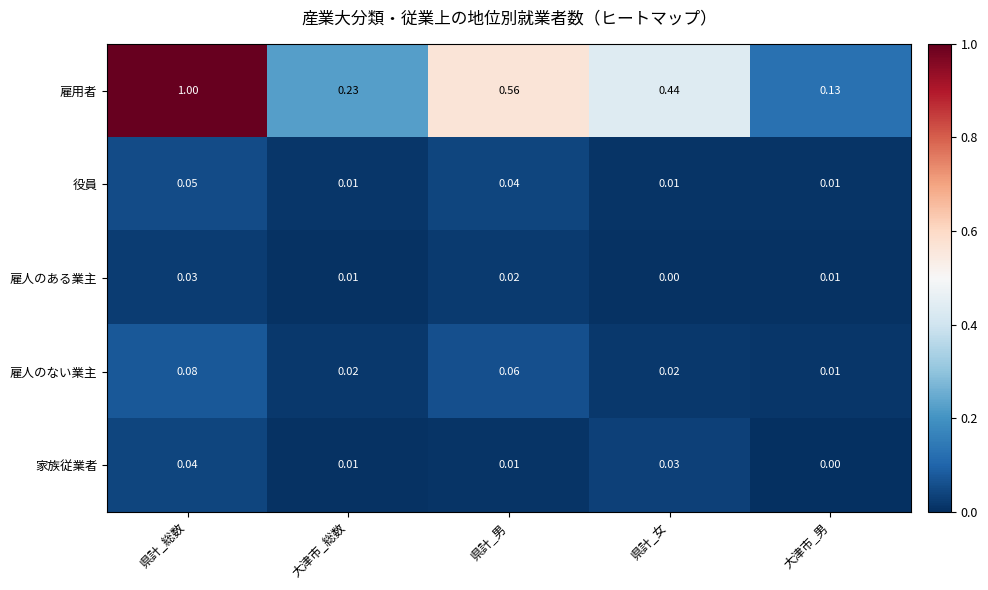

Rank the series by their maximum value, from lowest to highest.

雇人のある業主, 家族従業者, 役員, 雇人のない業主, 雇用者